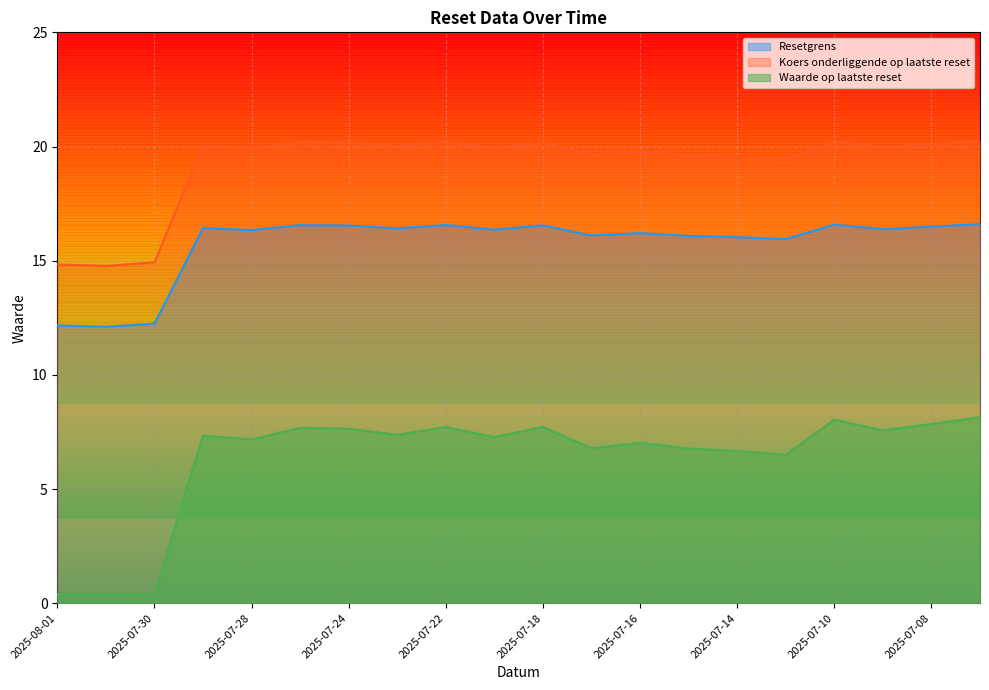

Is it true that Resetgrens equals 16.5 at 2025-07-08?

True